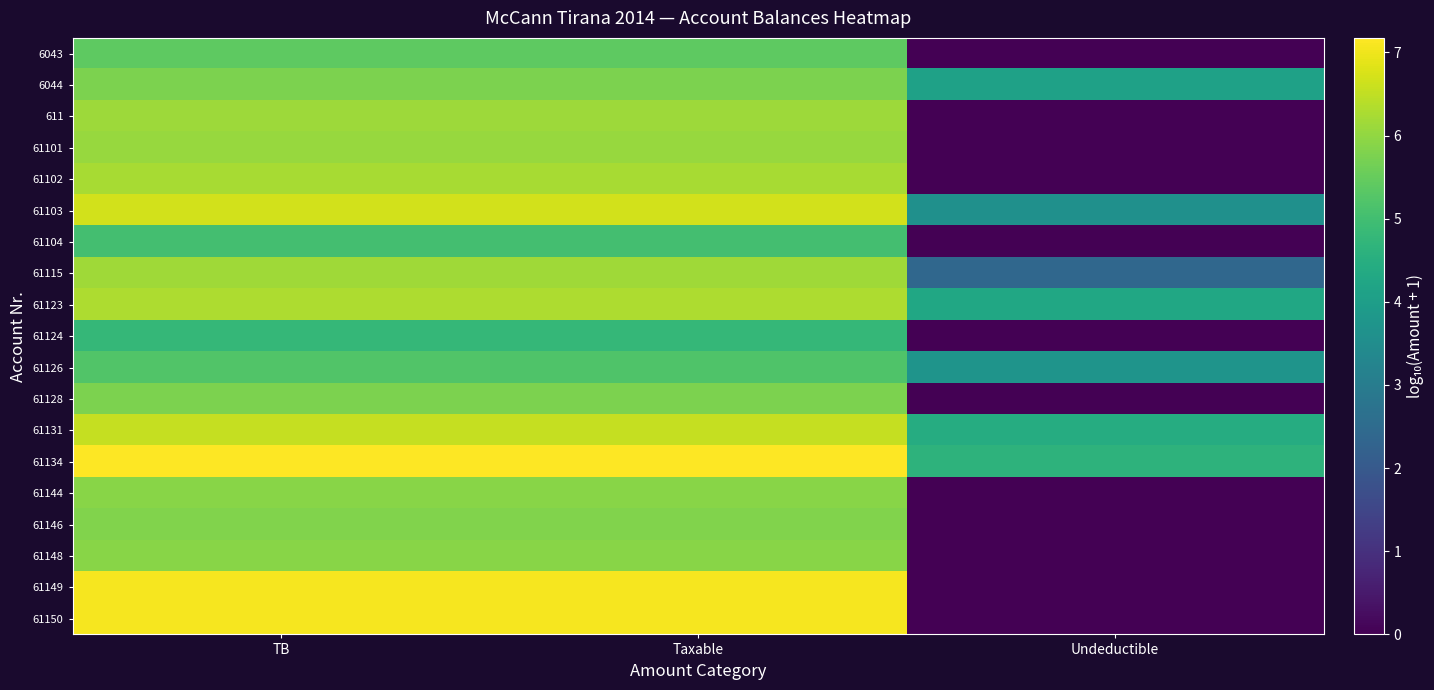

Which category has the highest value across all series?

TB